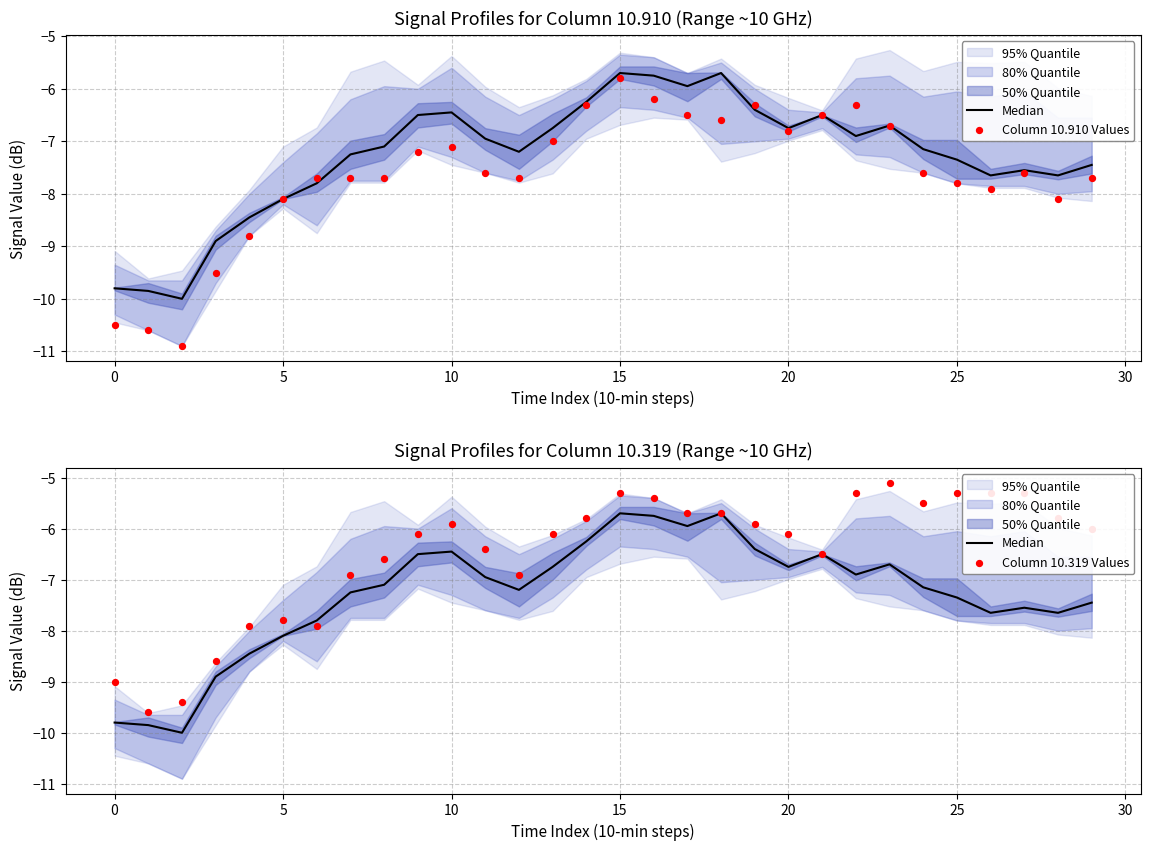

Is the value of Median at 20 greater than the value of Column 10.910 Values at 19?

No